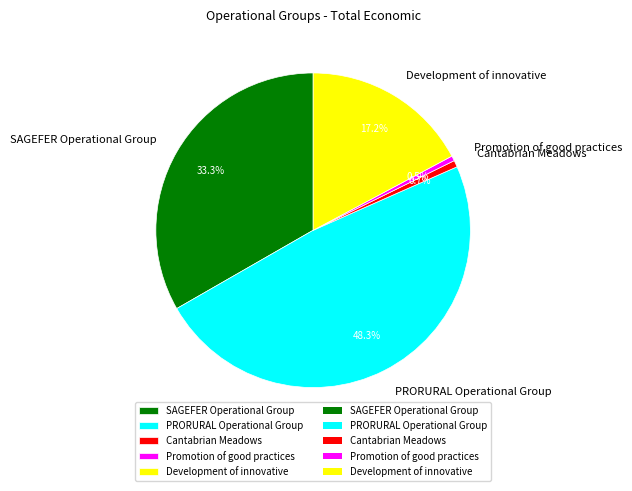

Which has a higher value, Development of innovative or PRORURAL Operational Group?

PRORURAL Operational Group